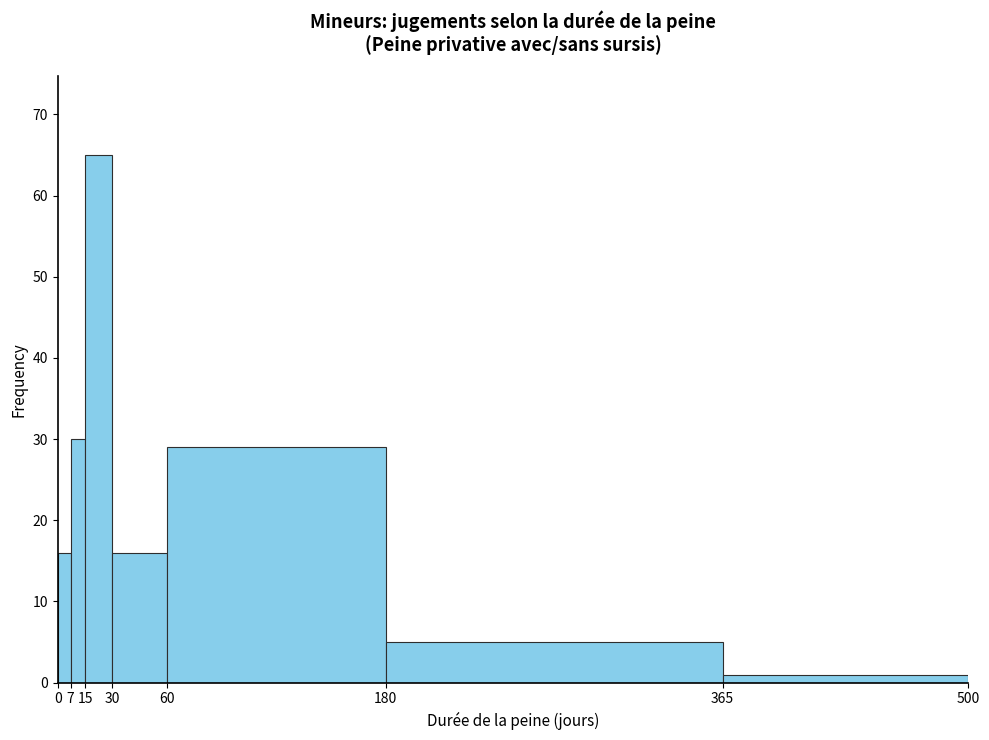

Reading left to right, transcribe this chart: for each bar, give the range it covers on the x-axis and its height. The values are not printed on the chart, so give them approximately, as read against the axis.

0 to 7: 16
7 to 15: 30
15 to 30: 65
30 to 60: 16
60 to 180: 29
180 to 365: 5
365 to 500: 1